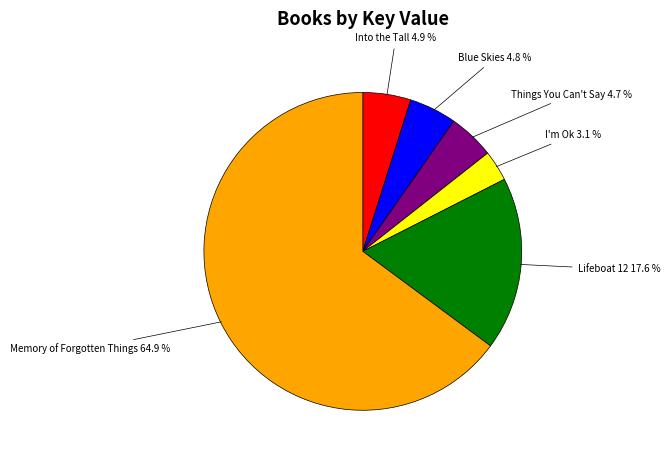

Is there any slice that represents more than half of the pie?

Yes